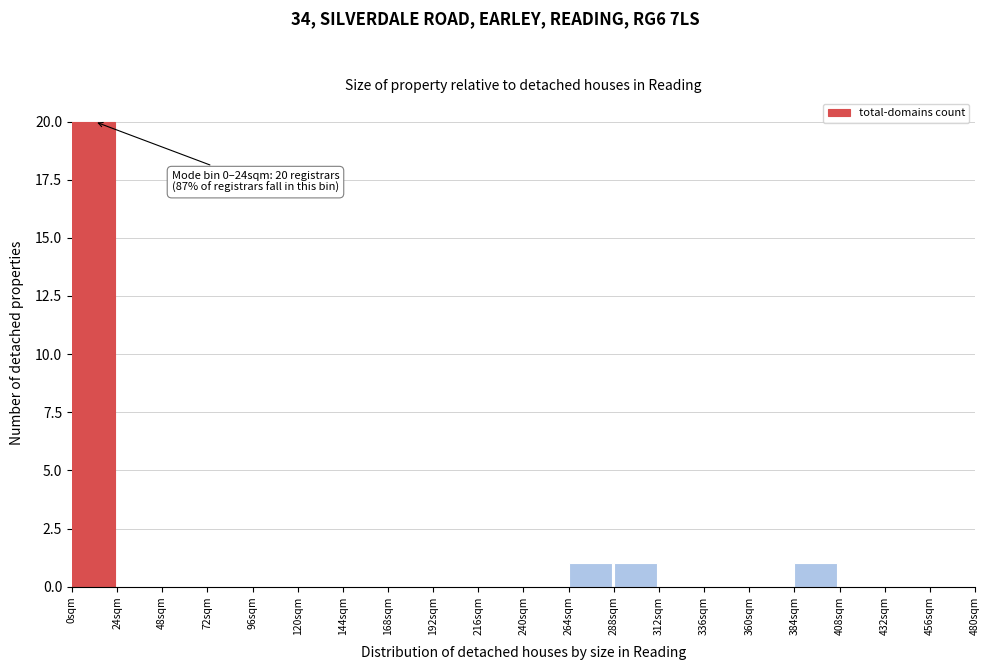

Over which range of the x-axis is the bar tallest?

0 to 24